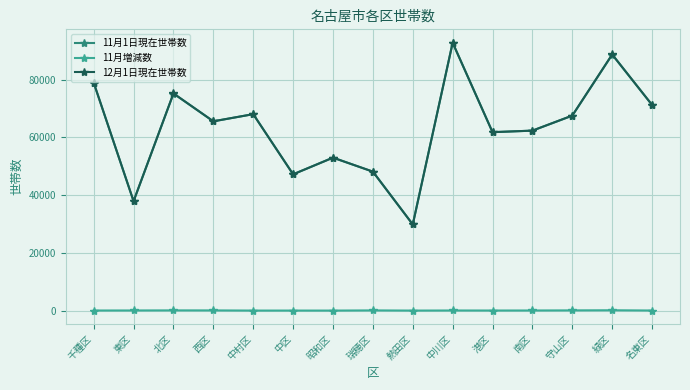

Which series has the widest spread of values?

12月1日現在世帯数